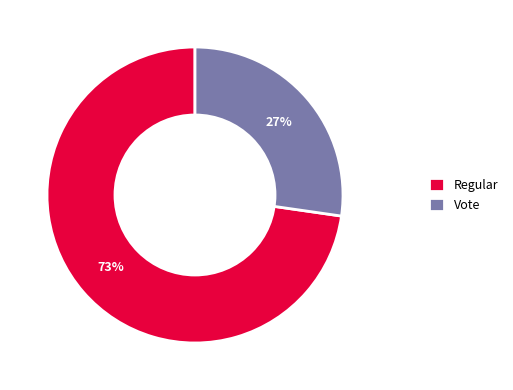

How many slices are in this pie chart?

2